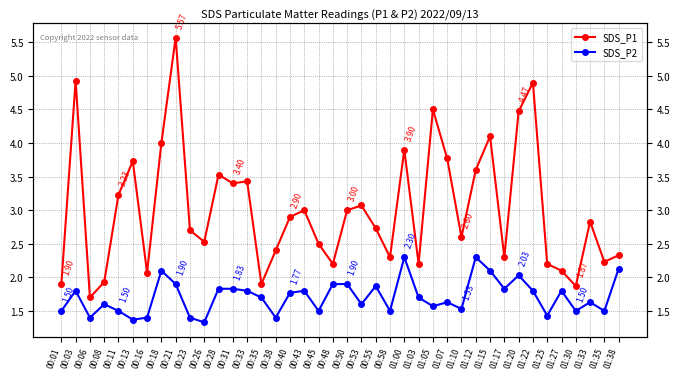

What is the lowest value of the SDS_P2 series?

1.3